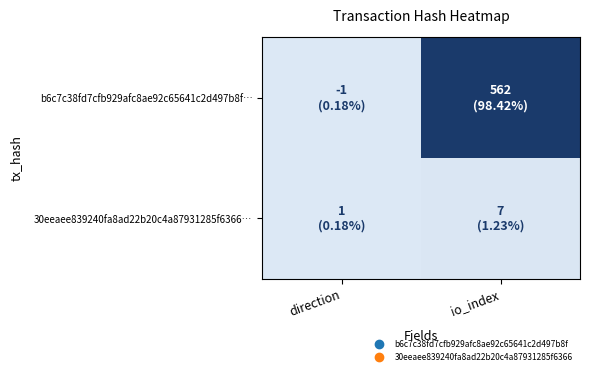

Which series has the largest total across all categories?

b6c7c38fd7cfb929afc8ae92c65641c2d497b8f…